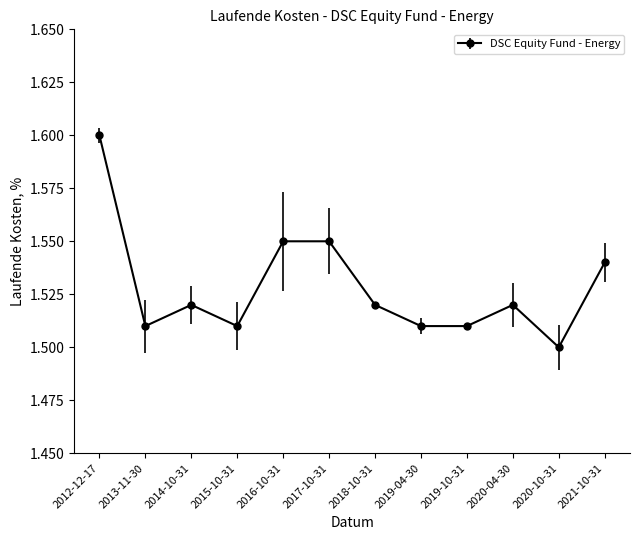

Which category has the highest value across all series?

2012-12-17